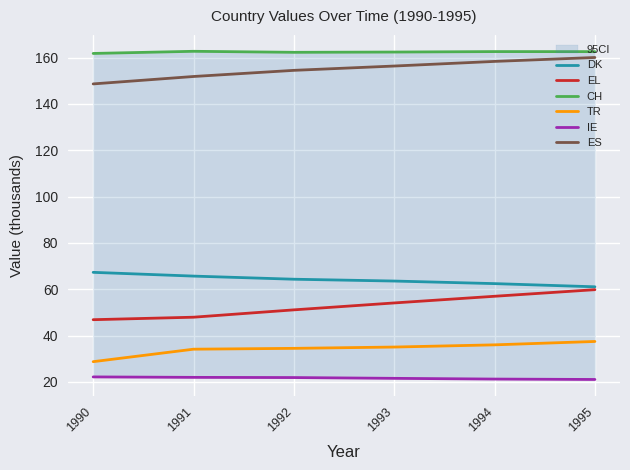

At how many categories does at least one series exceed 33?

6